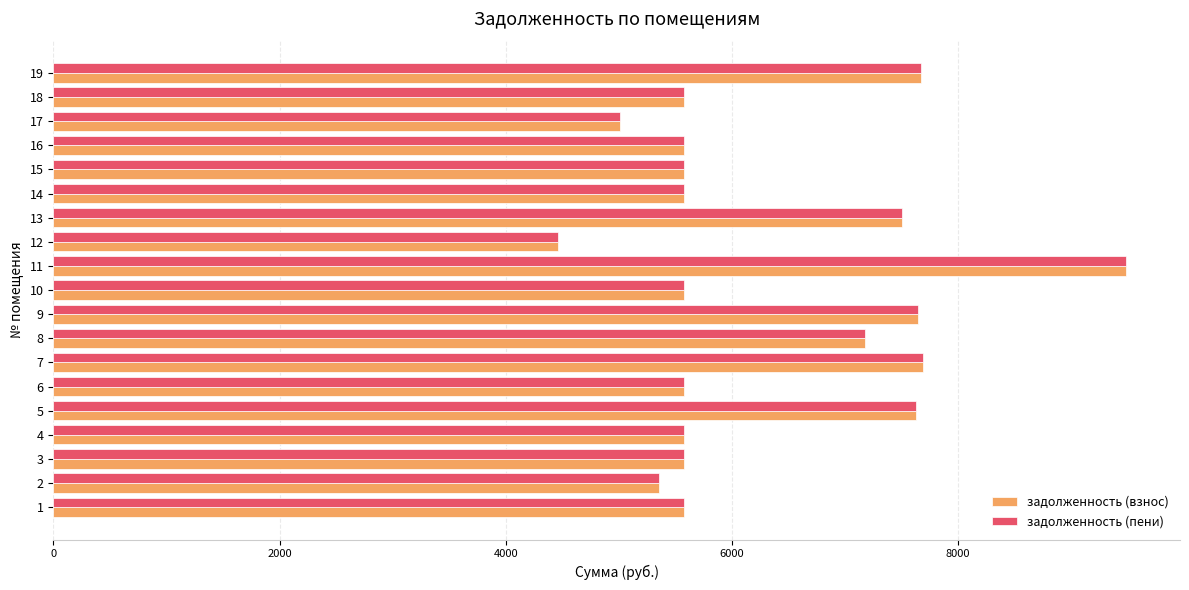

What is the maximum value shown in the chart?

9486.0